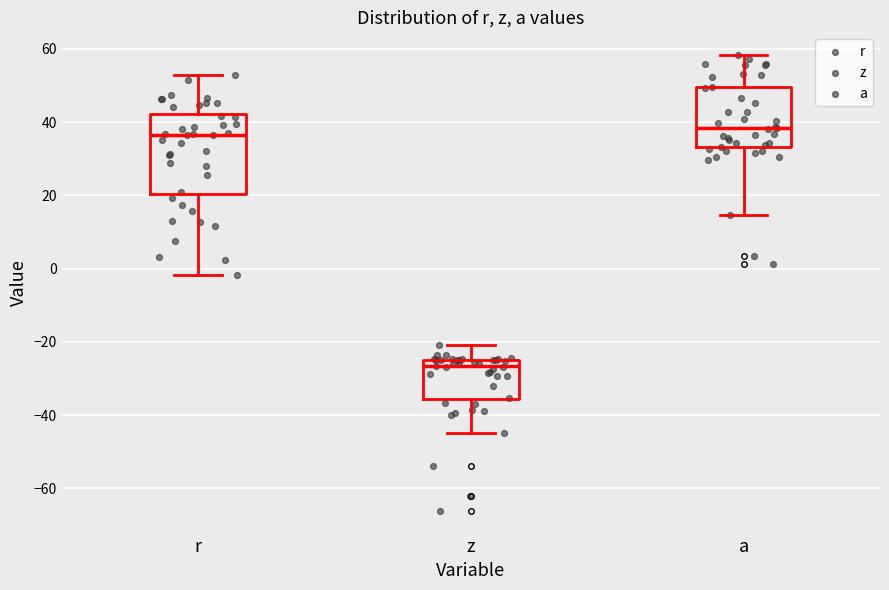

Reading left to right, read every box against the y-axis: the position of its median line, the range the box covers, and the ends of its whiskers. The values are not printed on the chart, so give them approximately, as read against the axis.

r: median 36, box 20 to 42, whiskers -2 to 52
z: median -26, box -36 to -24, whiskers -44 to -20
a: median 38, box 34 to 50, whiskers 14 to 58